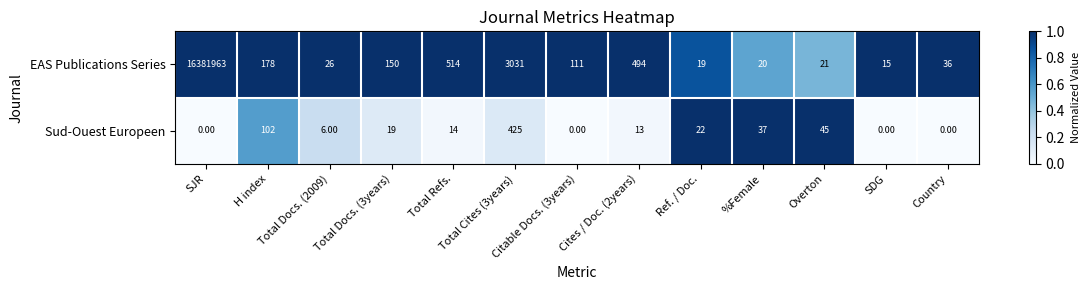

Which series has the largest range (max minus min)?

EAS Publications Series